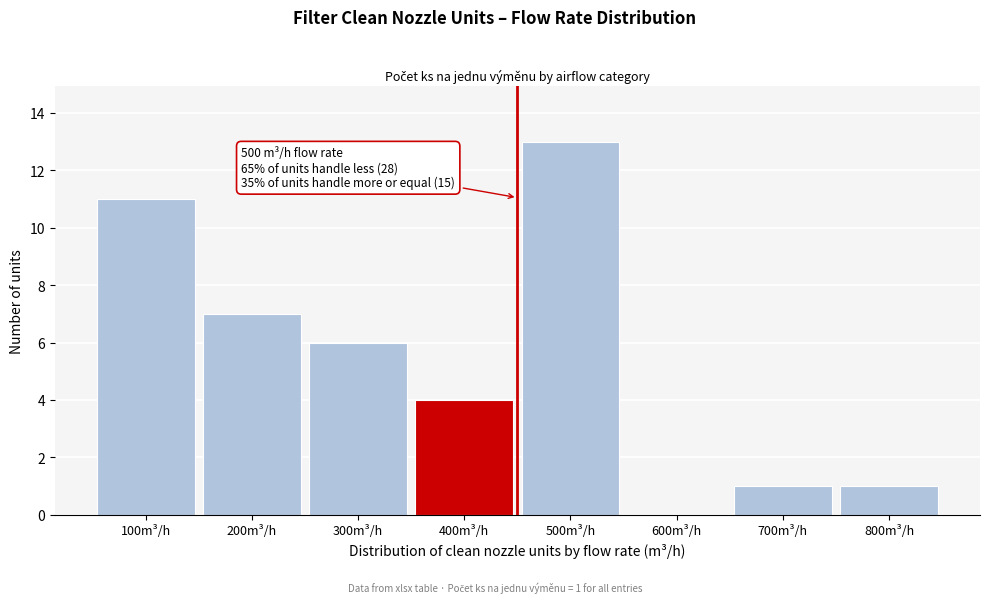

Reading left to right, transcribe all the data shown in this chart.

100m³/h=11	200m³/h=7	300m³/h=6	400m³/h=4	500m³/h=13	600m³/h=0	700m³/h=1	800m³/h=1